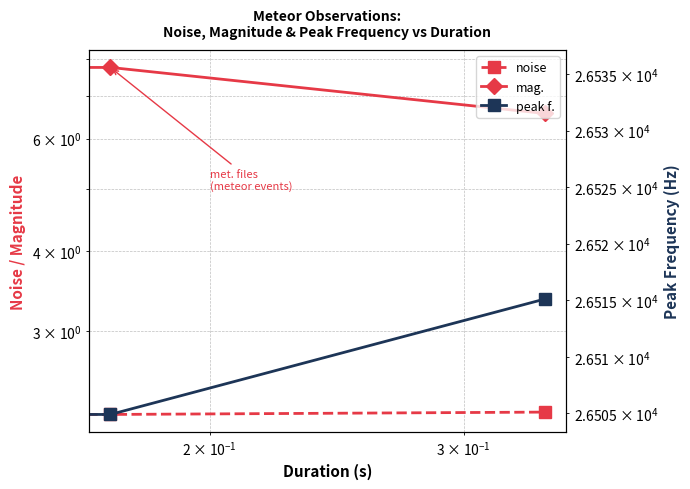

What is the highest value of the noise series?

2.3